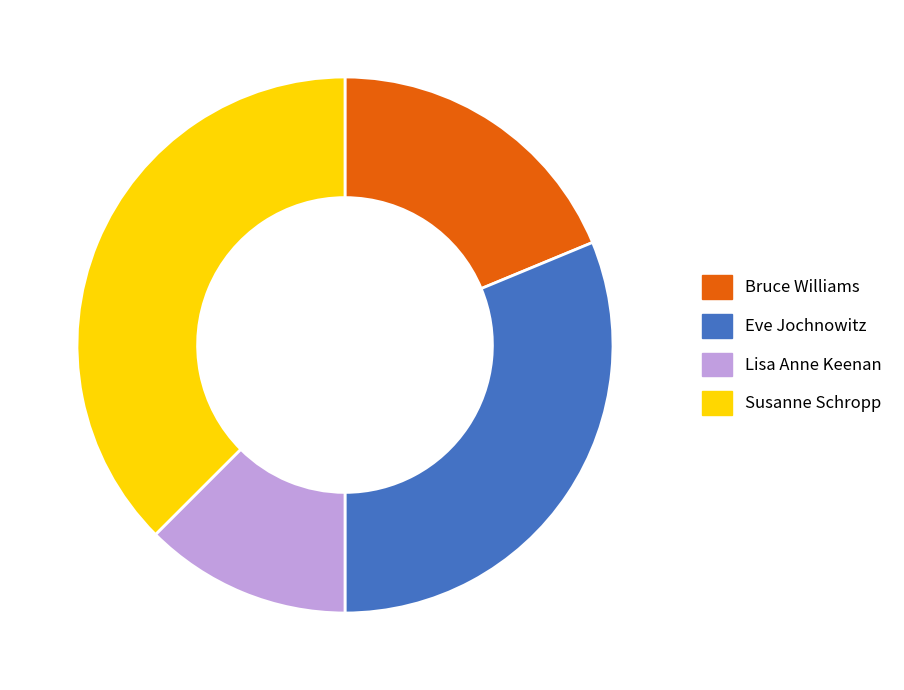

How many slices are in this pie chart?

4